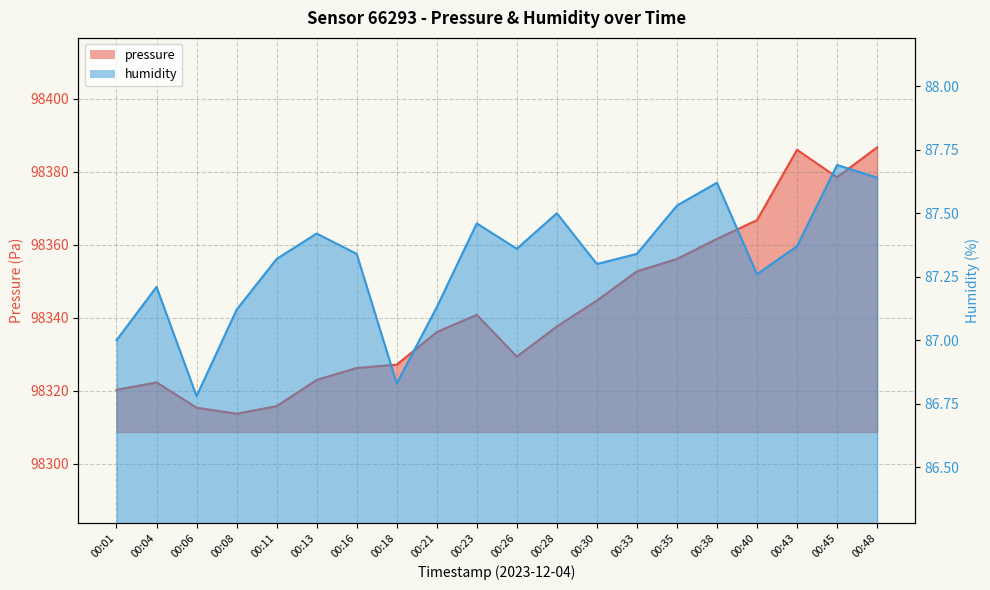

Is it true that humidity equals 38.0 at 00:40?

False